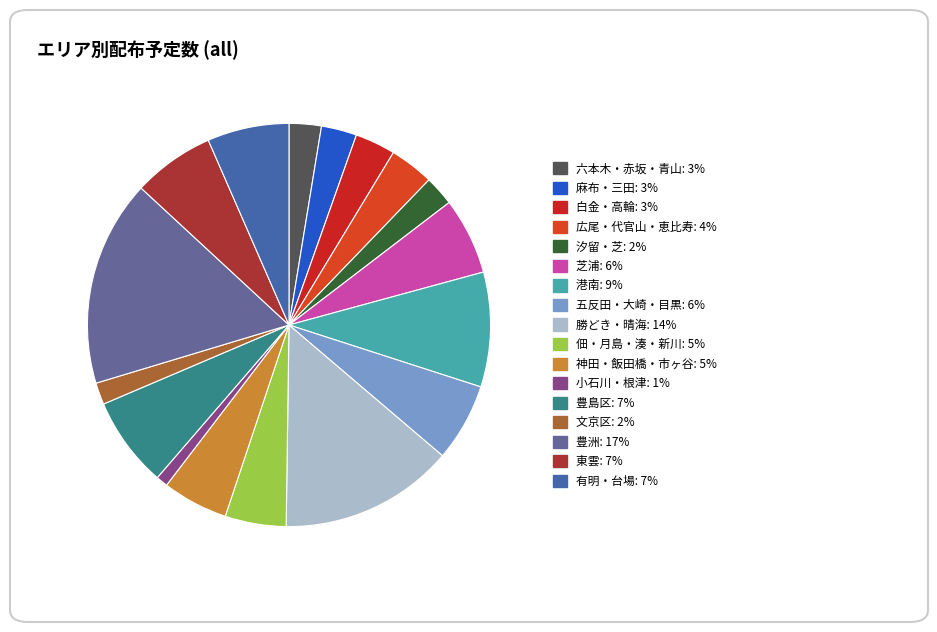

Which category has the biggest portion of the pie?

豊洲